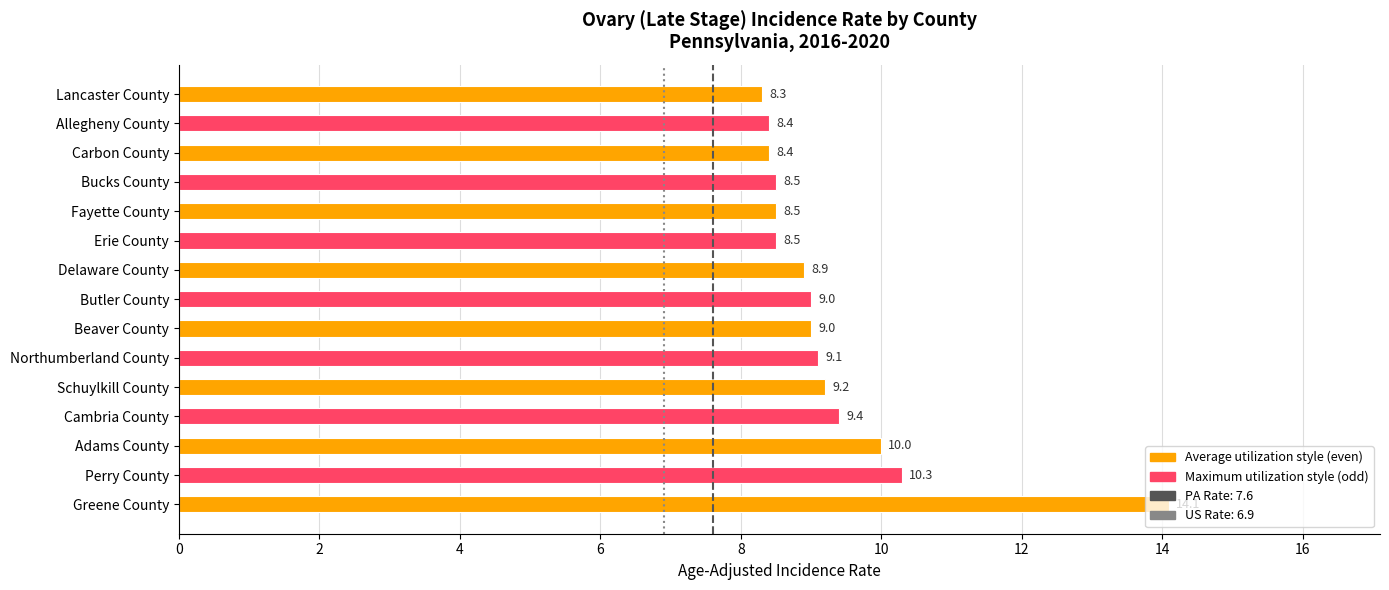

True or false: the data shows 14.1 at Greene County.

True